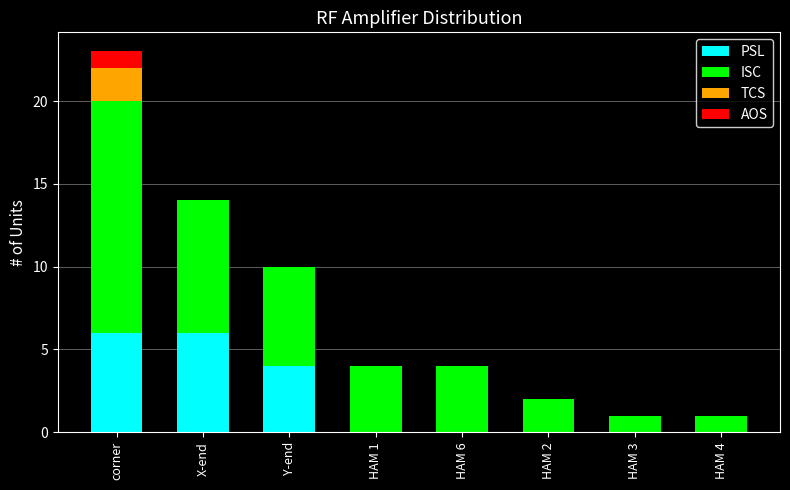

The PSL series shows 4 at Y-end. True or false?

True